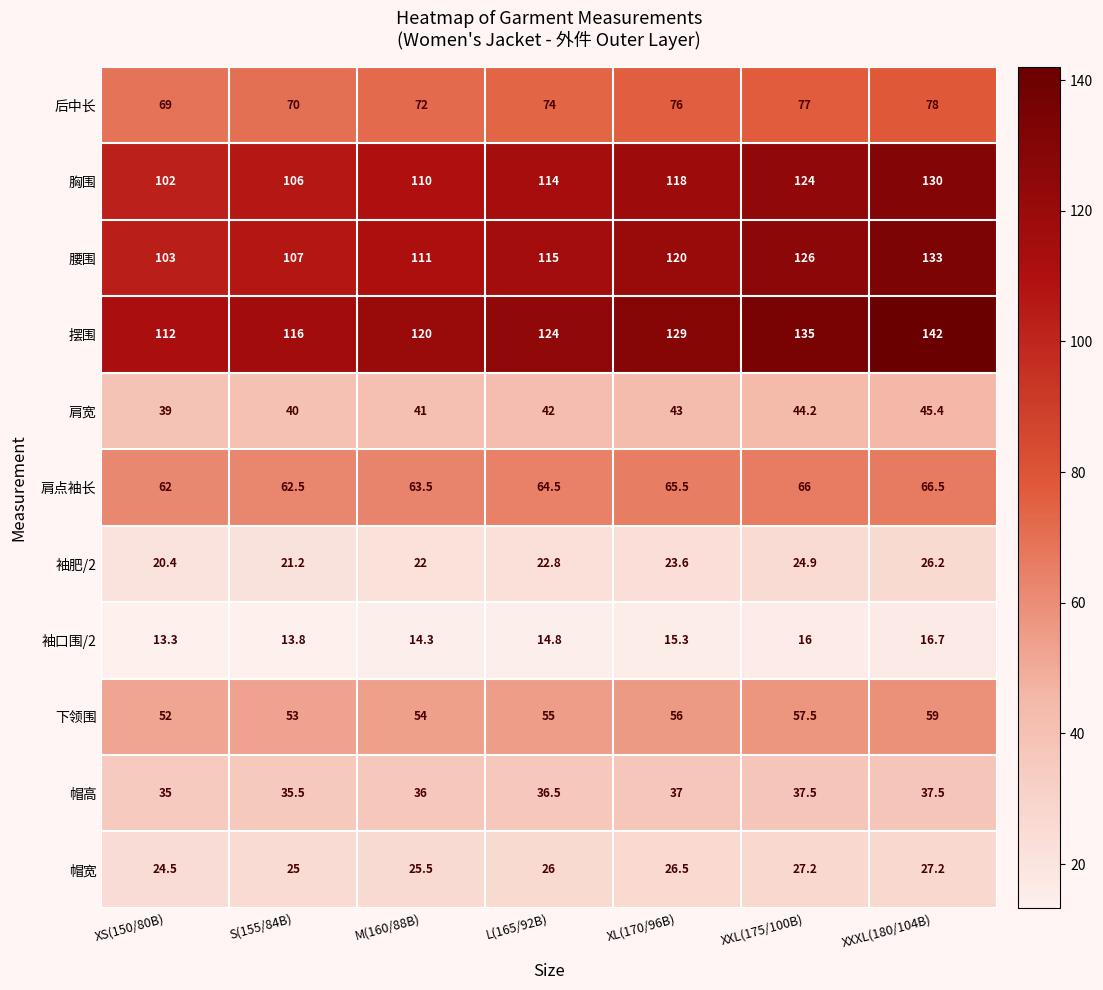

What is the average value of the 肩宽 series?

42.1